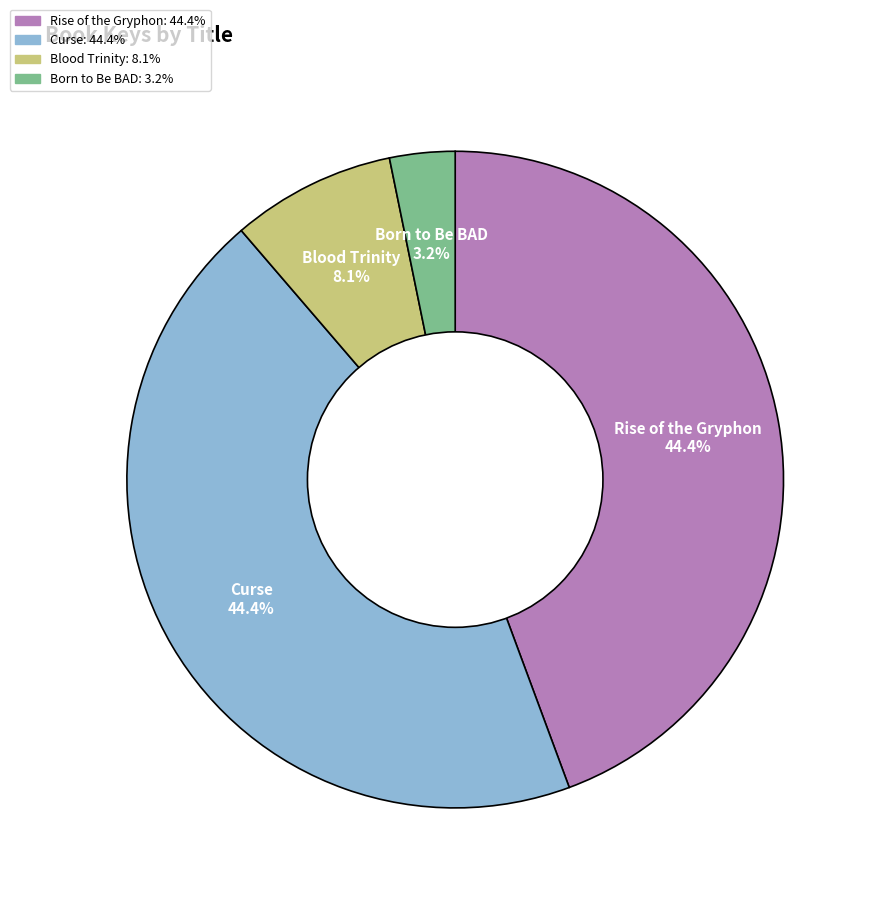

Is it true that Born to Be BAD is 3% of the pie?

True